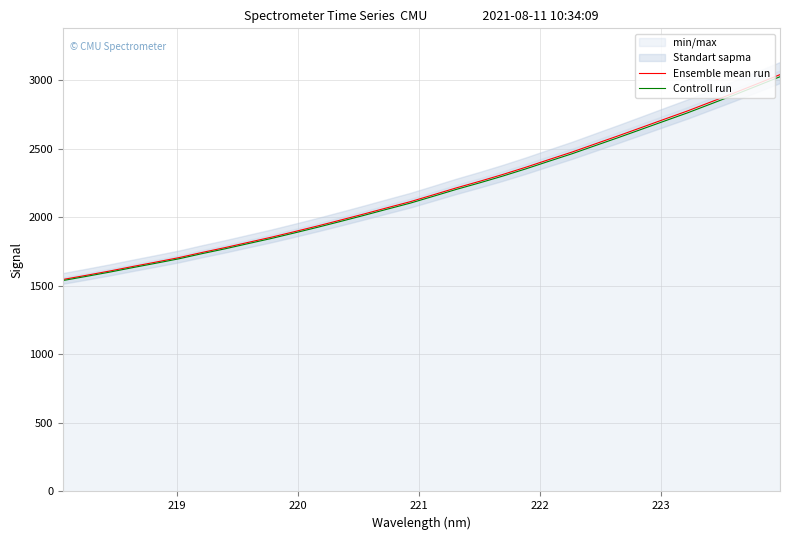

Does the chart display data point markers on the line(s)?

No